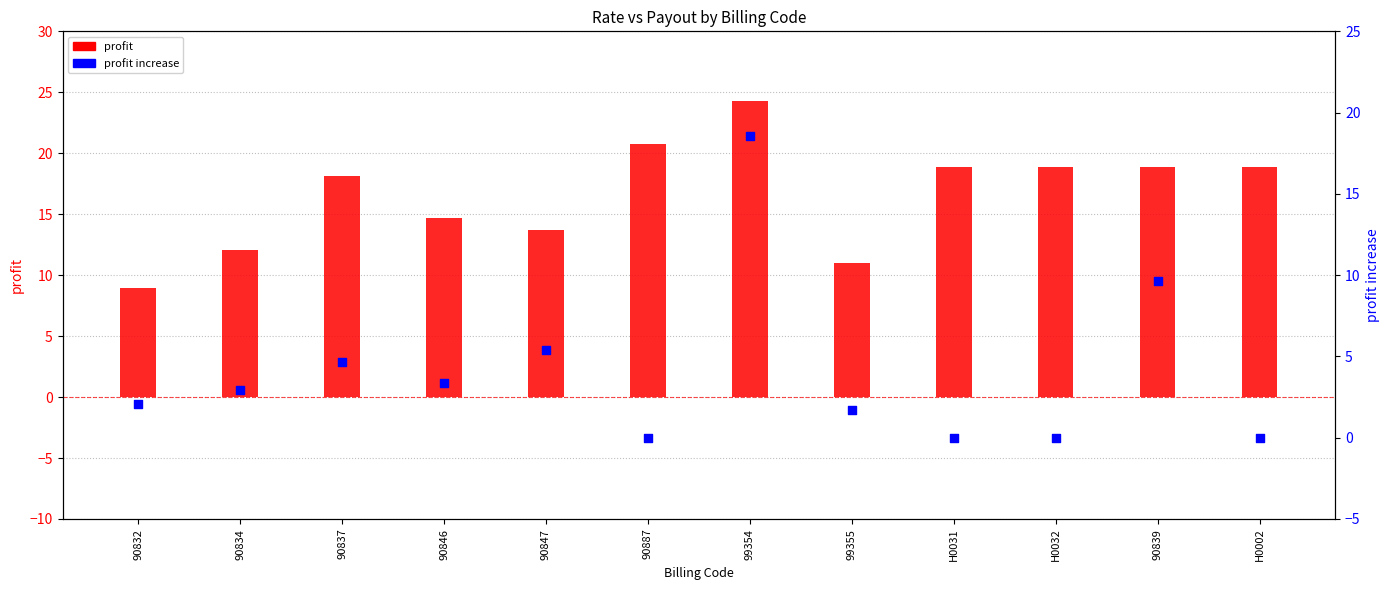

At how many categories does at least one series exceed 12?

10